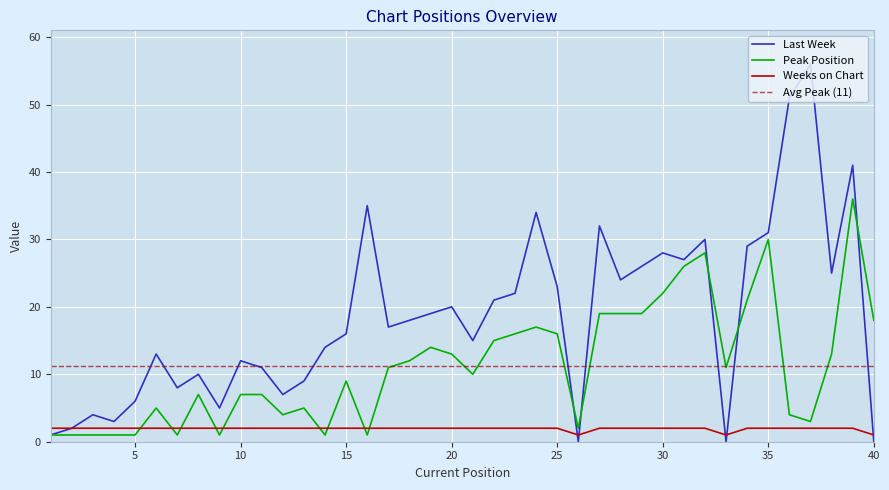

Is this an area chart (filled region under the line)?

No